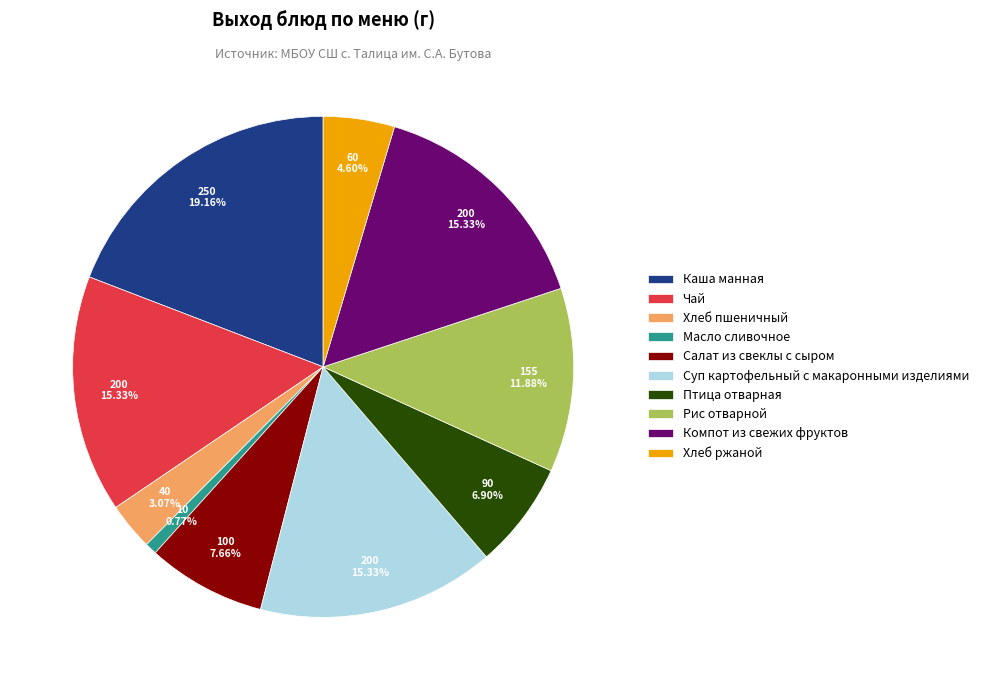

True or false: Чай accounts for 15% of the total.

True